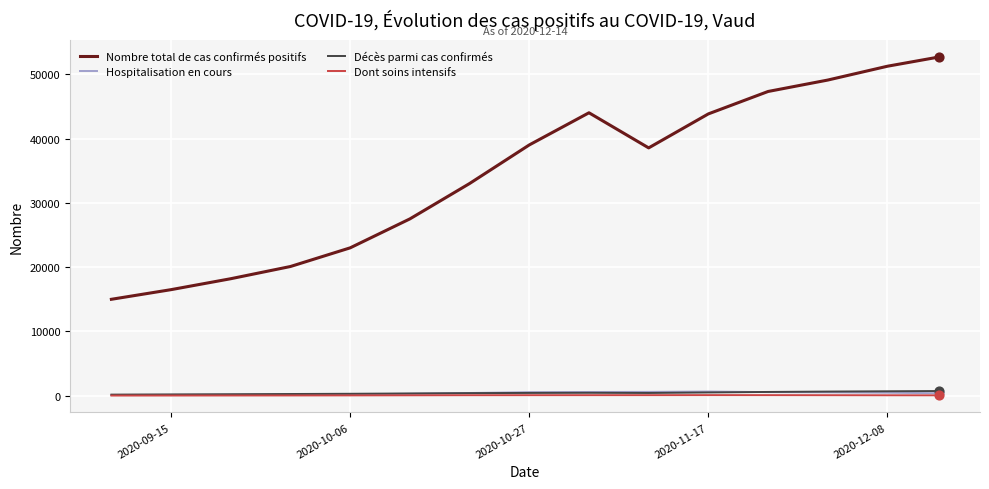

Which series has the widest spread of values?

Nombre total de cas confirmés positifs